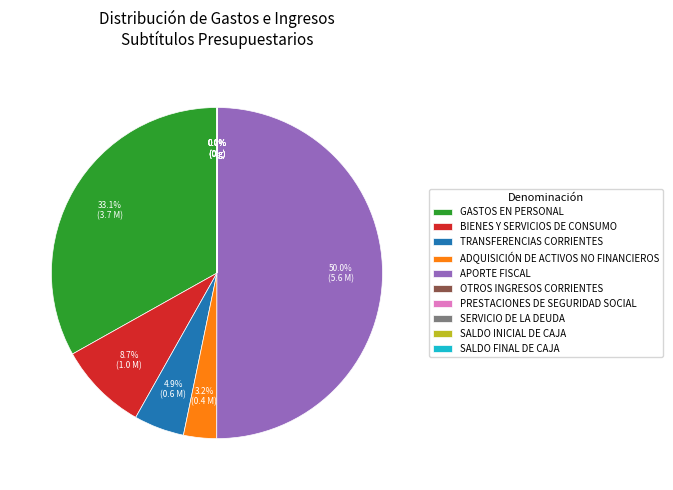

Which category has the biggest portion of the pie?

APORTE FISCAL